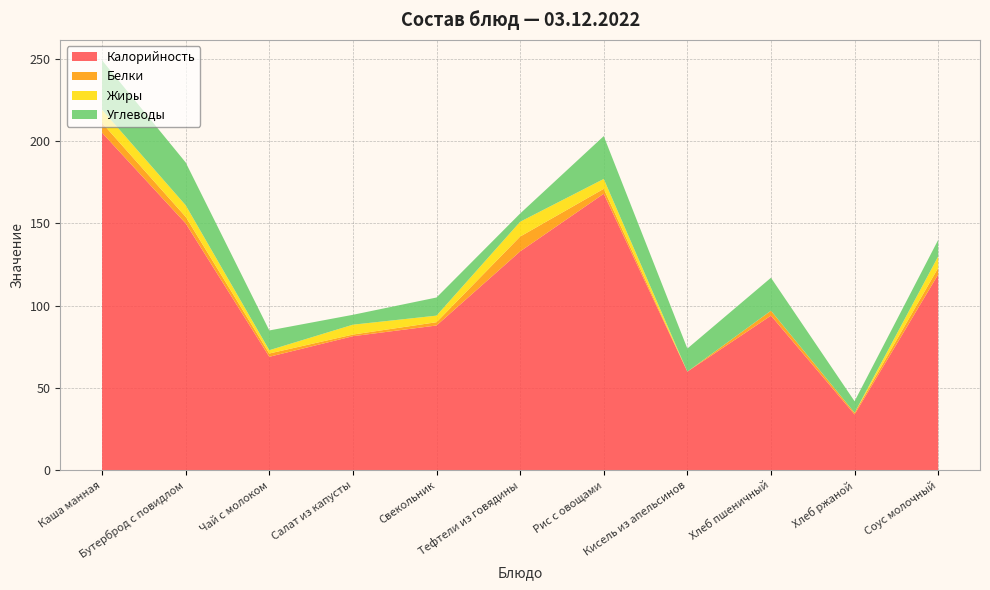

Reading right to left, transcribe all the data shown in this chart.

Калорийность: Соус молочный=119.0	Хлеб ржаной=34.0	Хлеб пшеничный=94.0	Кисель из апельсинов=60.0	Рис с овощами=168.0	Тефтели из говядины=133.0	Свекольник=88.0	Салат из капусты=81.5	Чай с молоком=69.0	Бутерброд с повидлом=150.0	Каша манная=205.0
Белки: Соус молочный=4.0	Хлеб ржаной=1.0	Хлеб пшеничный=3.0	Кисель из апельсинов=0.0	Рис с овощами=3.0	Тефтели из говядины=9.0	Свекольник=2.0	Салат из капусты=1.0	Чай с молоком=2.0	Бутерброд с повидлом=4.0	Каша манная=6.0
Жиры: Соус молочный=7.0	Хлеб ржаной=0.0	Хлеб пшеничный=0.0	Кисель из апельсинов=0.0	Рис с овощами=6.0	Тефтели из говядины=9.0	Свекольник=4.0	Салат из капусты=6.0	Чай с молоком=2.0	Бутерброд с повидлом=7.0	Каша манная=8.0
Углеводы: Соус молочный=10.0	Хлеб ржаной=7.0	Хлеб пшеничный=20.0	Кисель из апельсинов=14.0	Рис с овощами=26.0	Тефтели из говядины=5.0	Свекольник=11.0	Салат из капусты=6.0	Чай с молоком=12.0	Бутерброд с повидлом=26.0	Каша манная=30.0